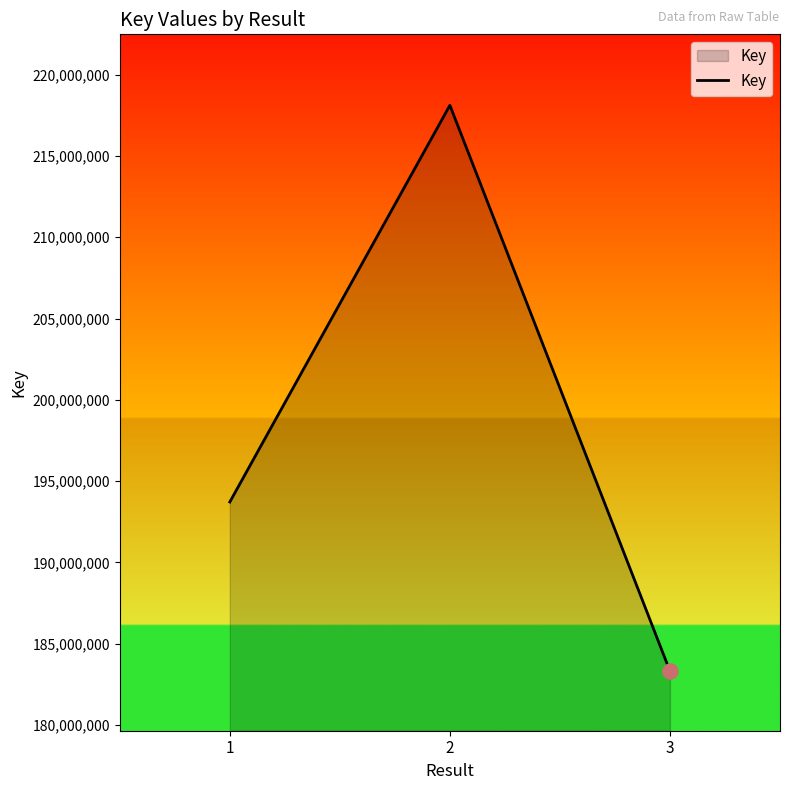

Approximately how many times larger is the value at 3 compared to 1?

0.9